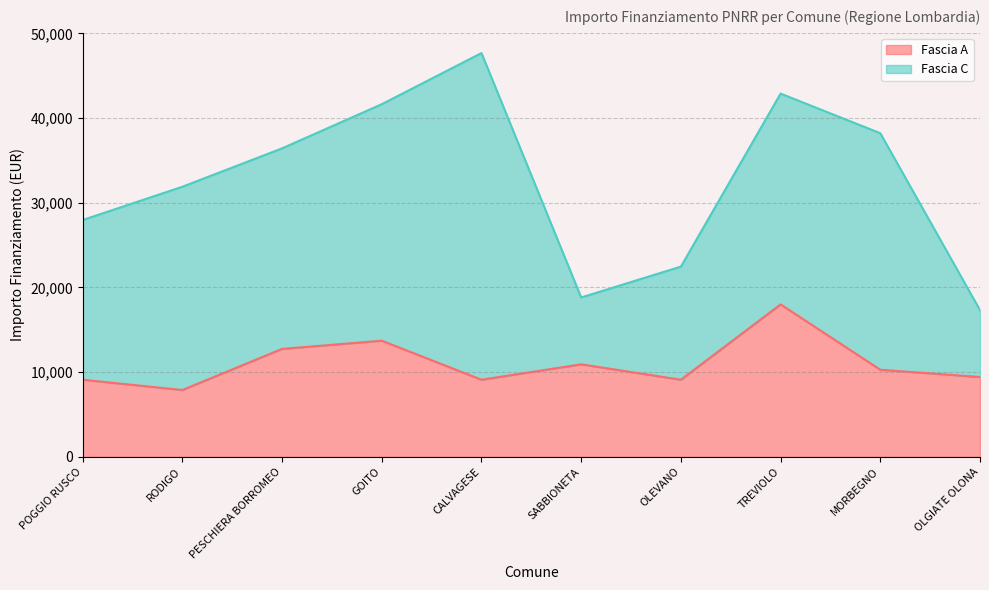

Which category has the lowest value in the Fascia A series?

RODIGO